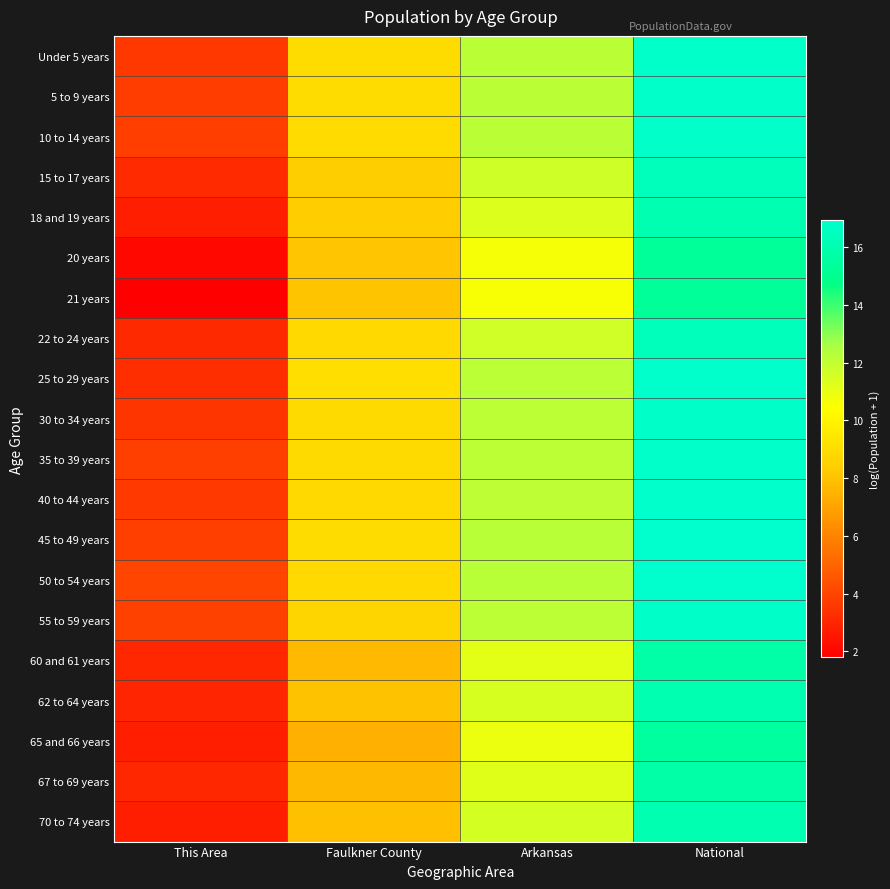

Which has a higher value, Arkansas or Faulkner County?

Arkansas